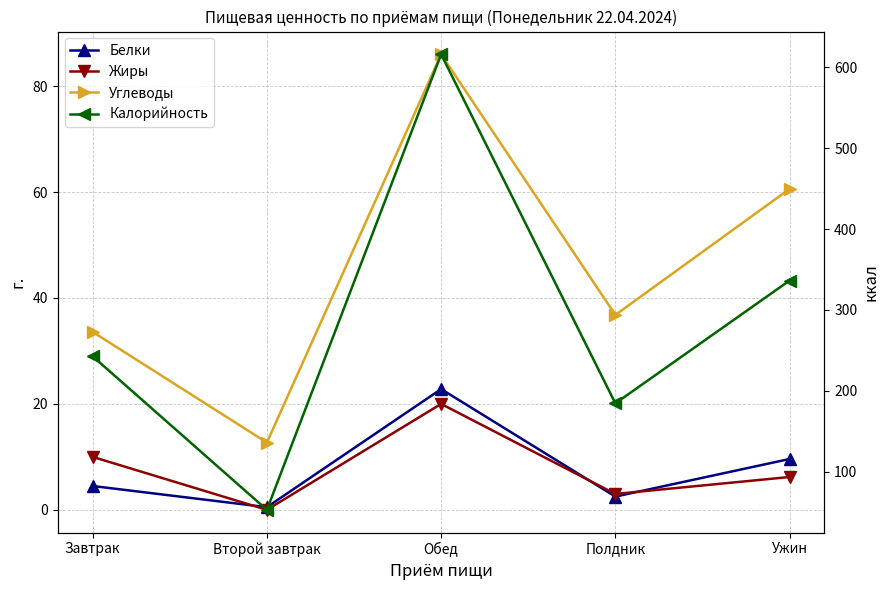

What is the average value of the Белки series?

8.0